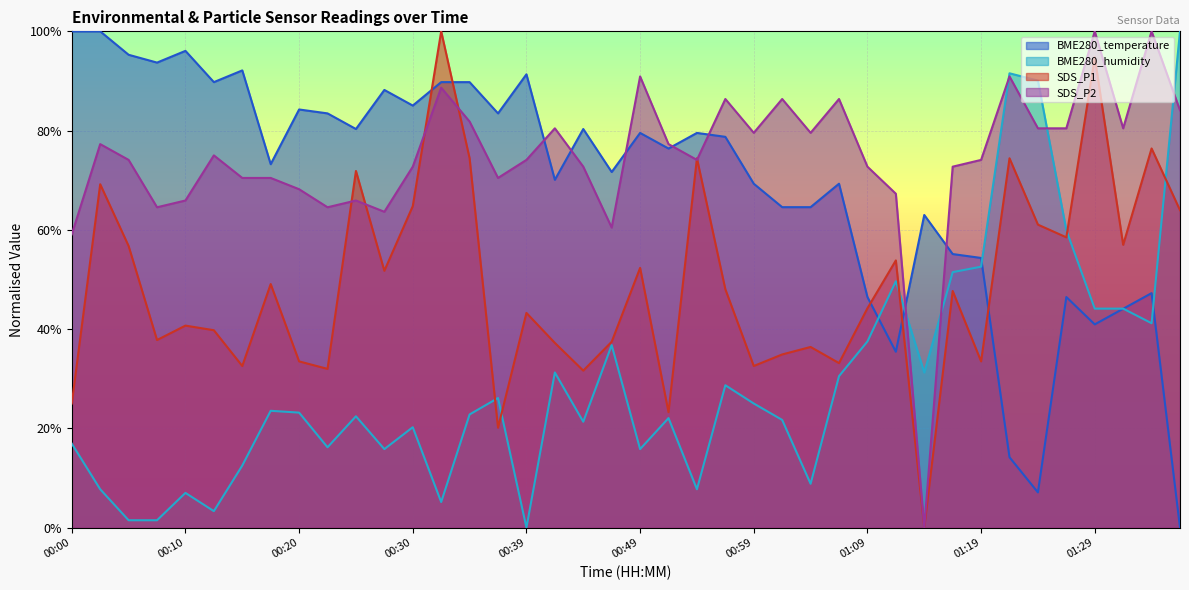

True or false: BME280_humidity has more than 0 interior local peaks.

True